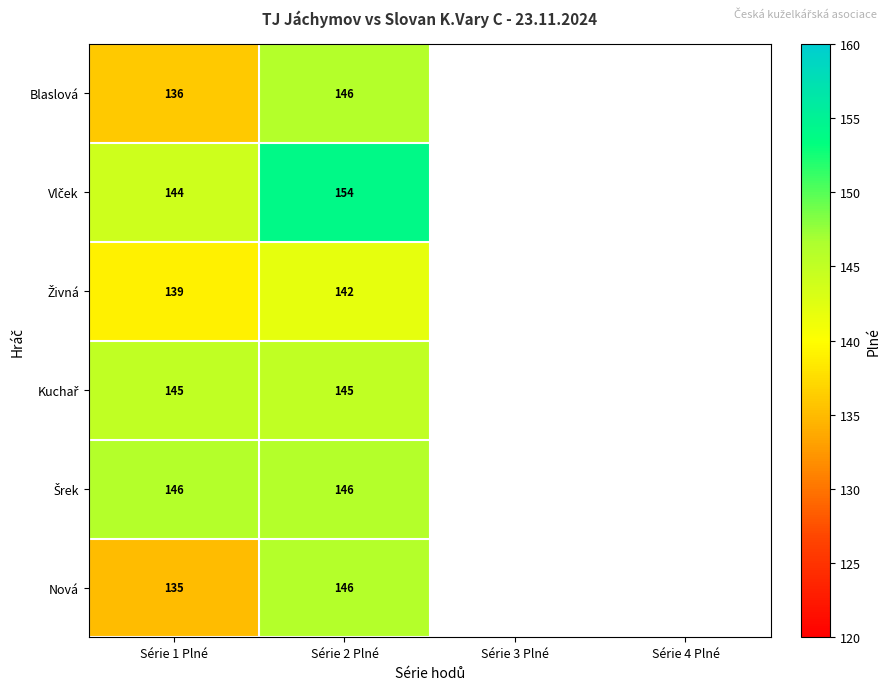

How many series are shown in this chart?

6